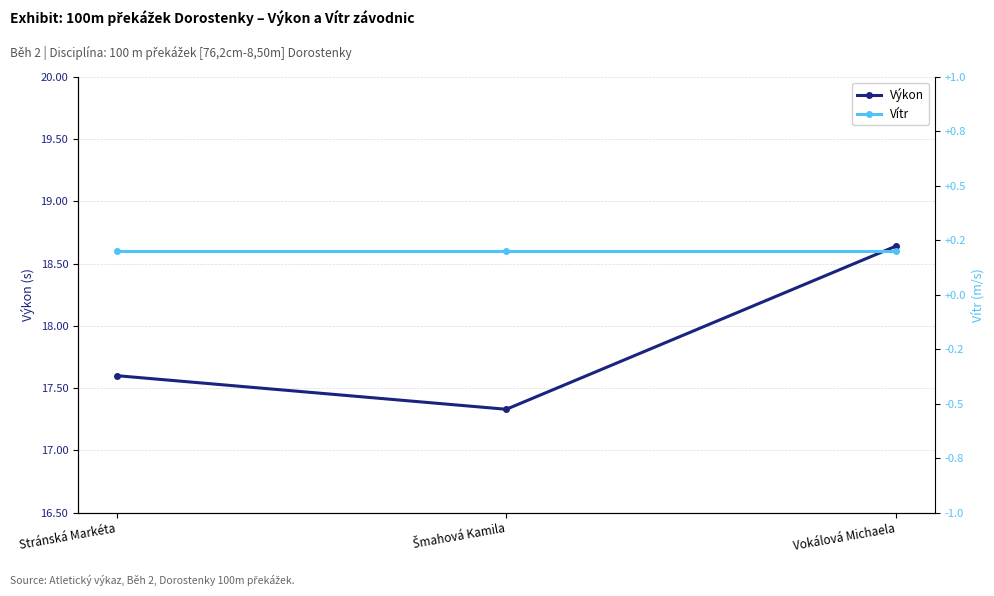

How many distinct data groups are displayed?

2